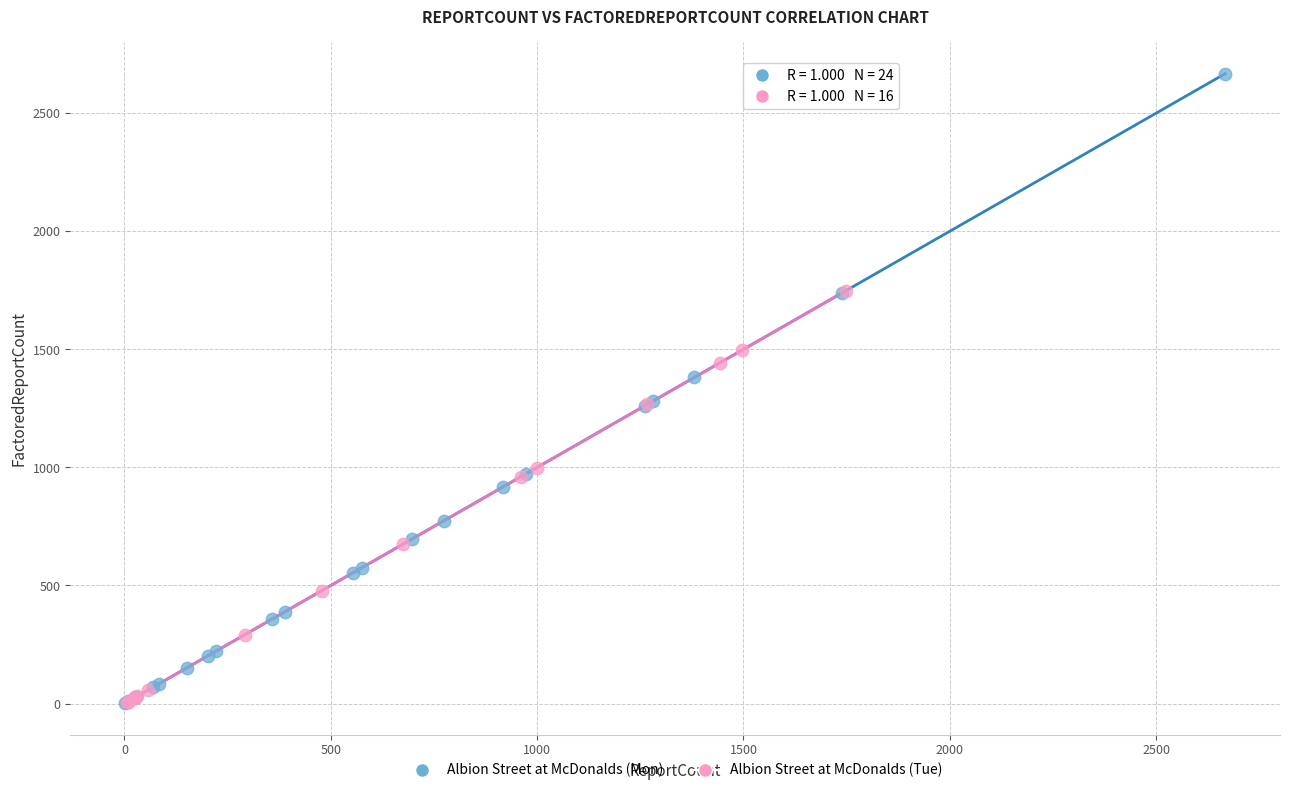

Which series reaches the maximum Y coordinate?

Albion Street at McDonalds (Mon)